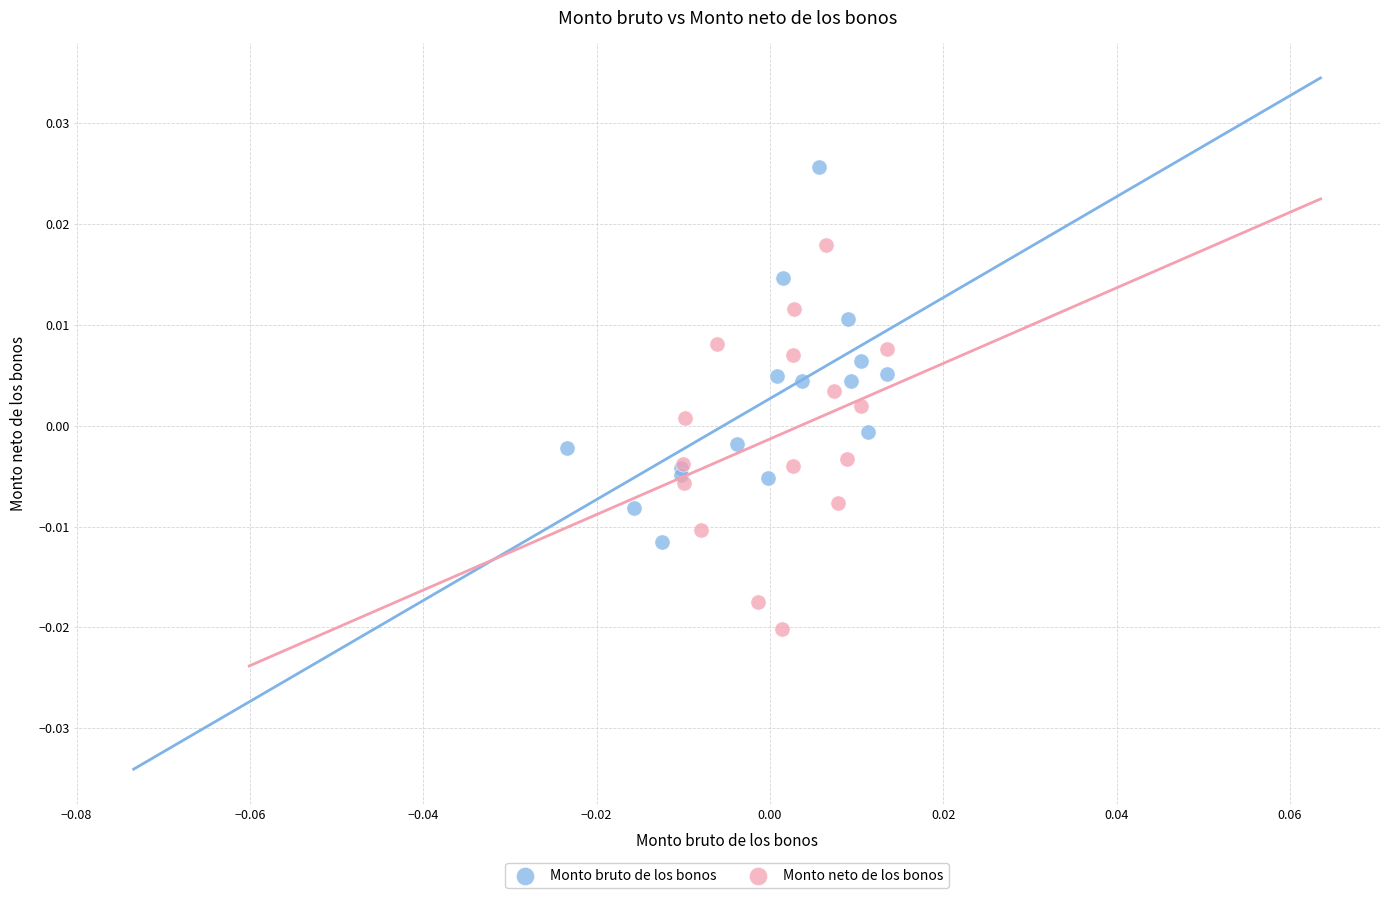

Which series reaches the maximum Y coordinate?

Monto bruto de los bonos